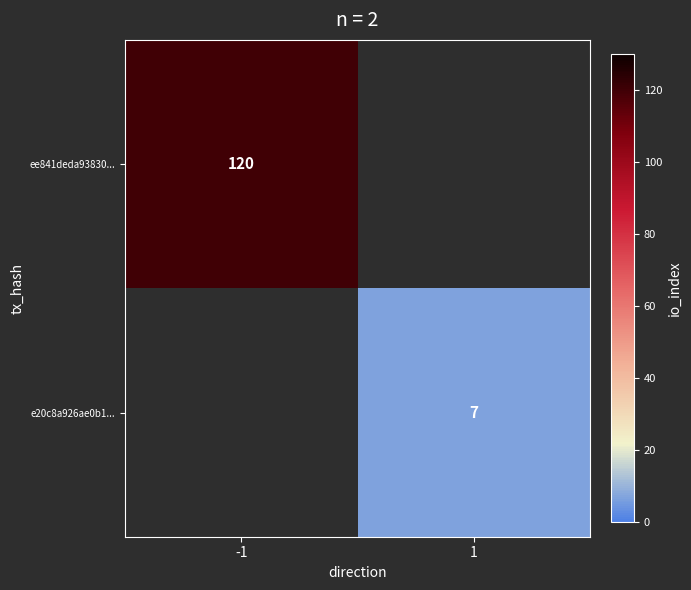

Is the value of ee841deda93830... at -1 greater than the value of e20c8a926ae0b1... at 1?

Yes